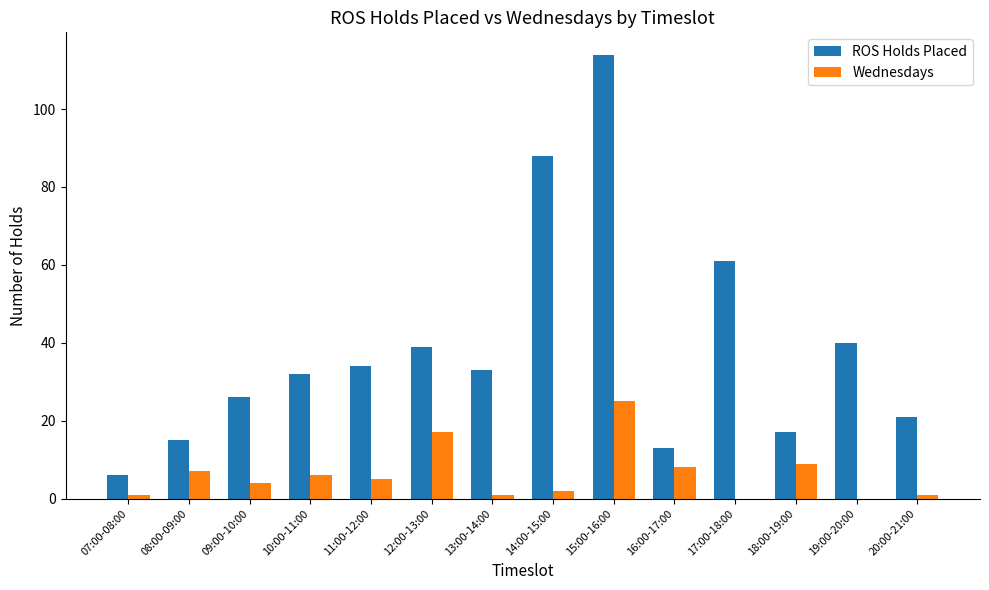

Is the value of Wednesdays at 08:00-09:00 greater than the value of ROS Holds Placed at 16:00-17:00?

No